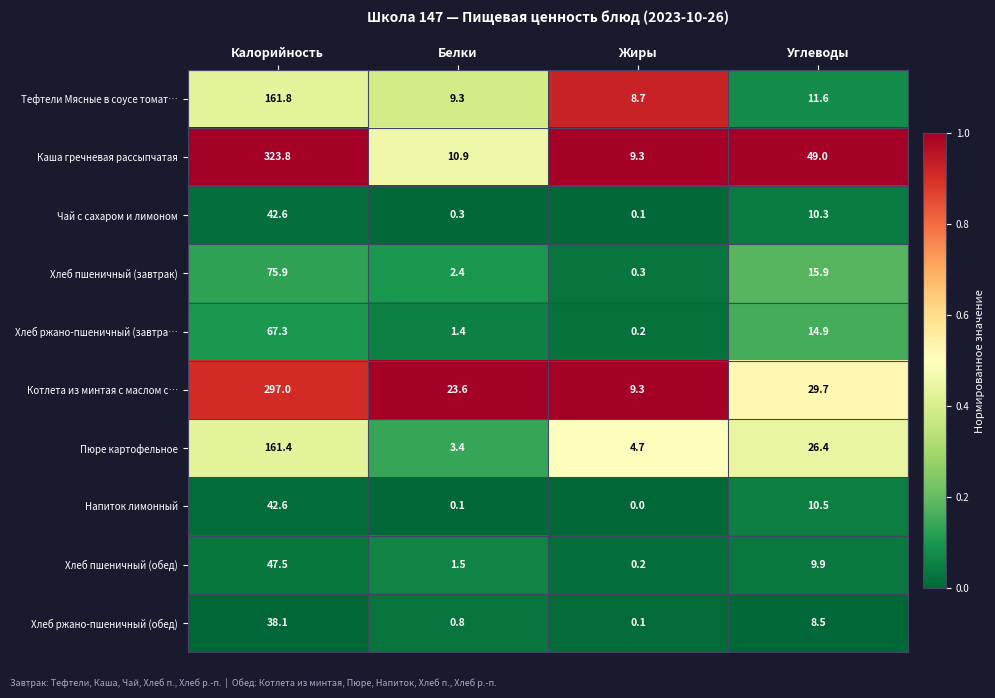

What is the difference between the Каша гречневая рассыпчатая values at Калорийность and Жиры?

314.5